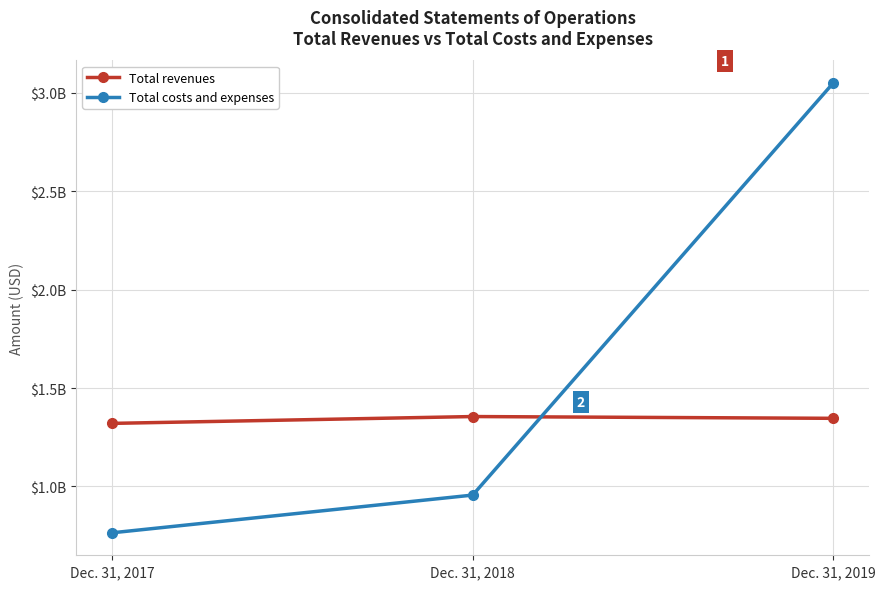

What are all the series names shown in the legend?

Total revenues, Total costs and expenses